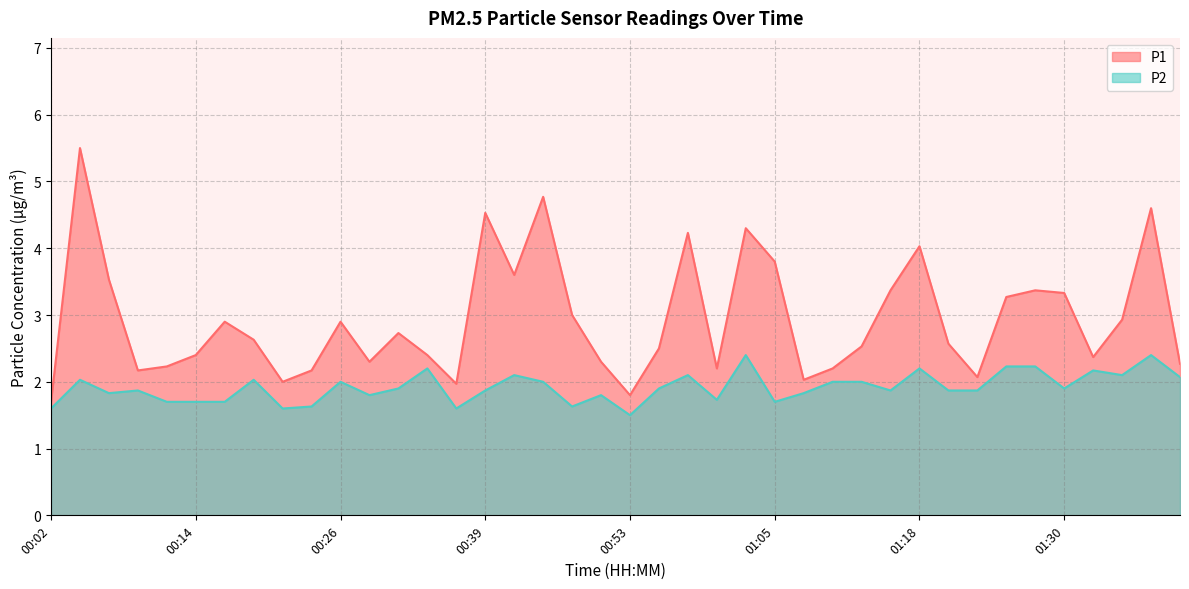

What is the smallest value displayed?

1.5